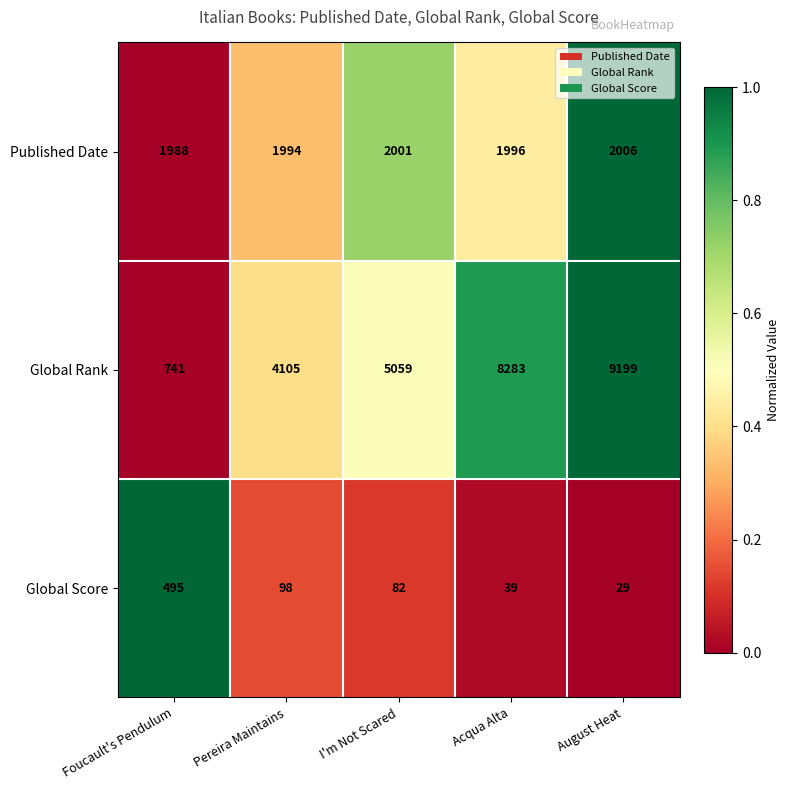

What value does the Global Score series have at Foucault's Pendulum, to the nearest 5?

495